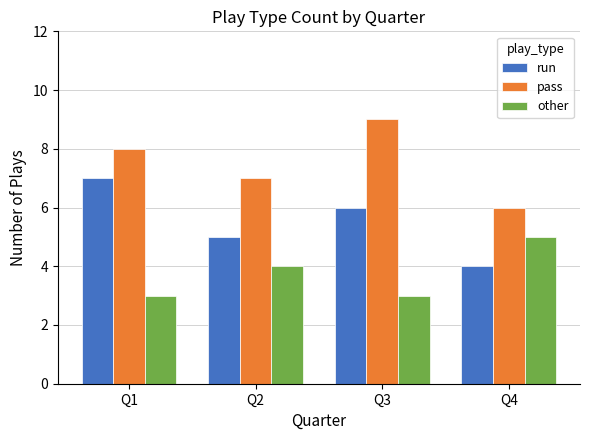

What are all the series names shown in the legend?

run, pass, other